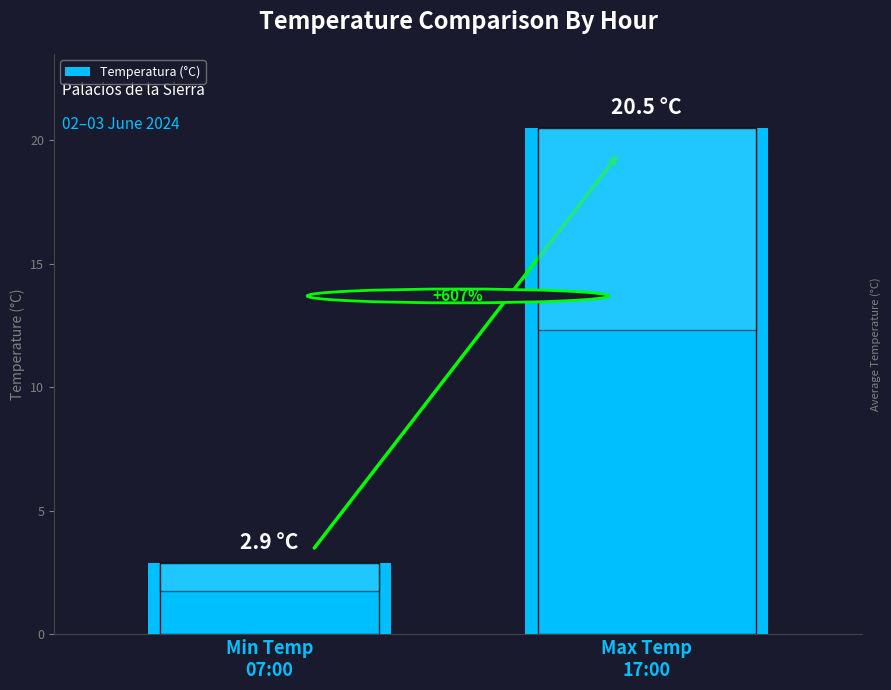

What is the smallest value displayed?

2.9